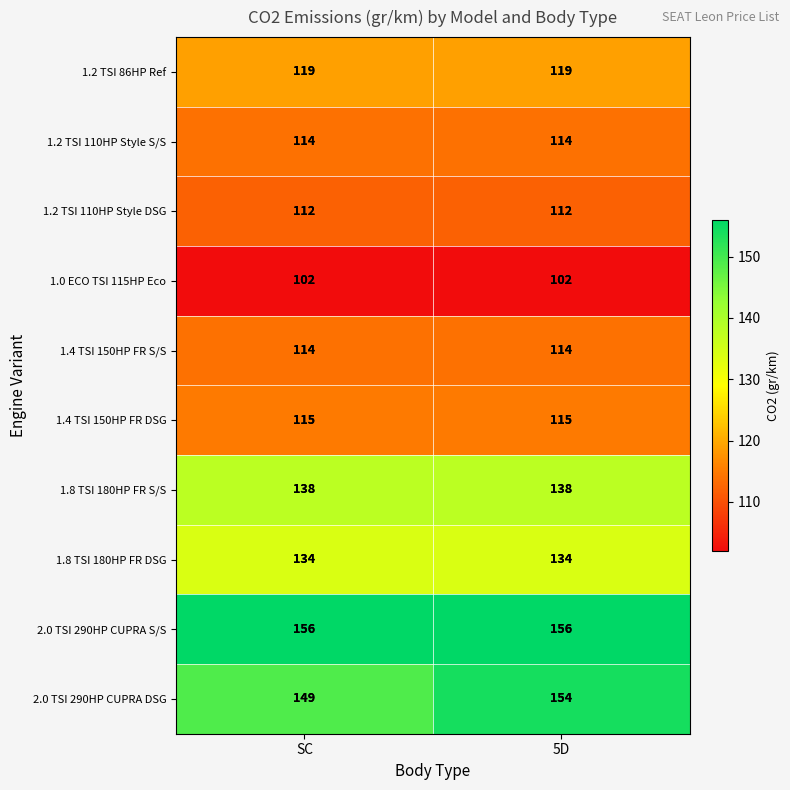

What is the greatest value displayed?

156